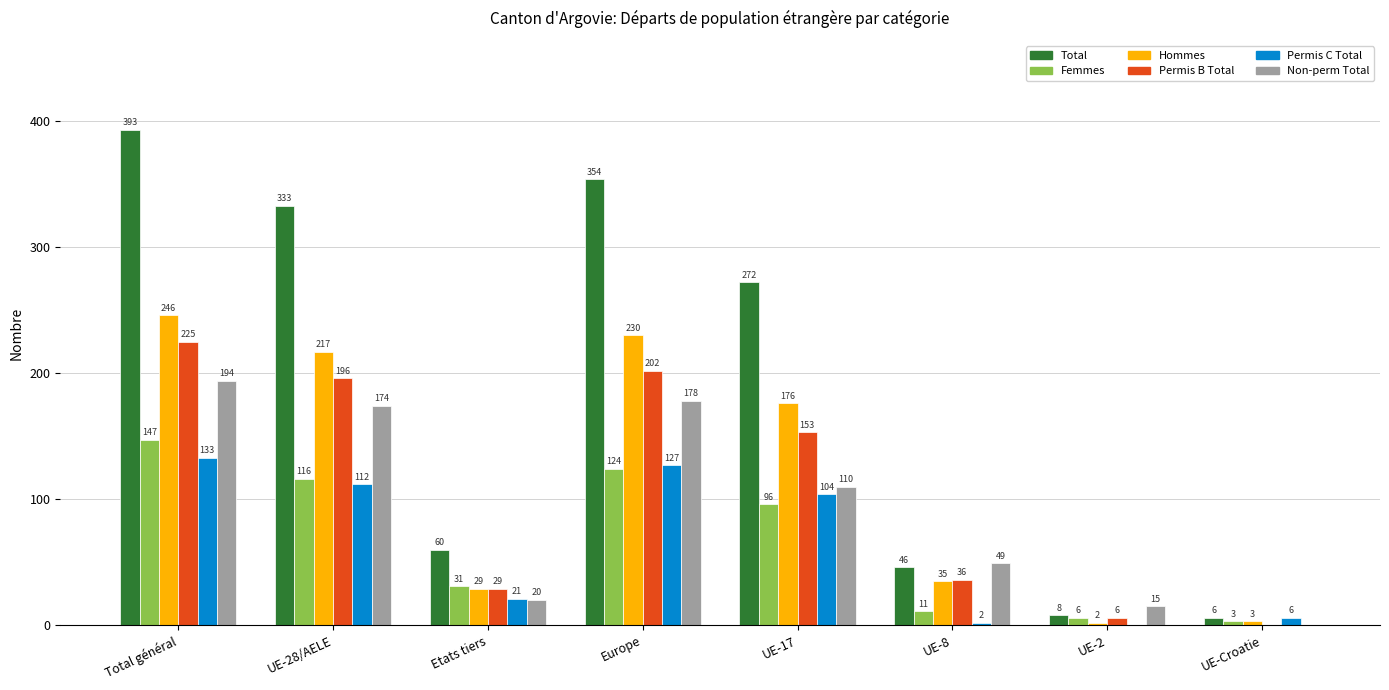

Which series has the largest total across all categories?

Total